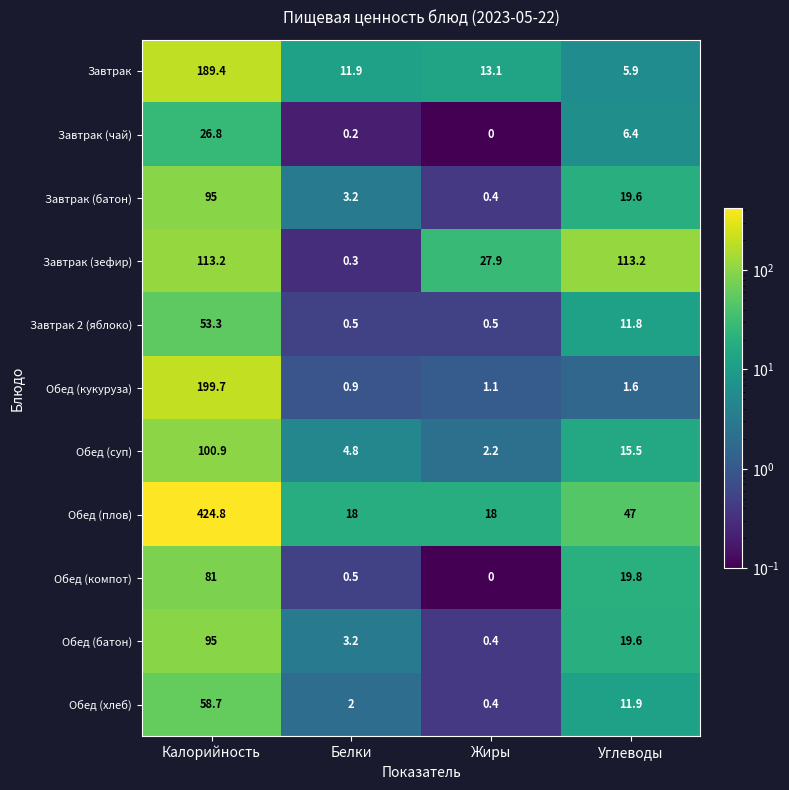

Which label corresponds to the smallest value in the chart?

Жиры